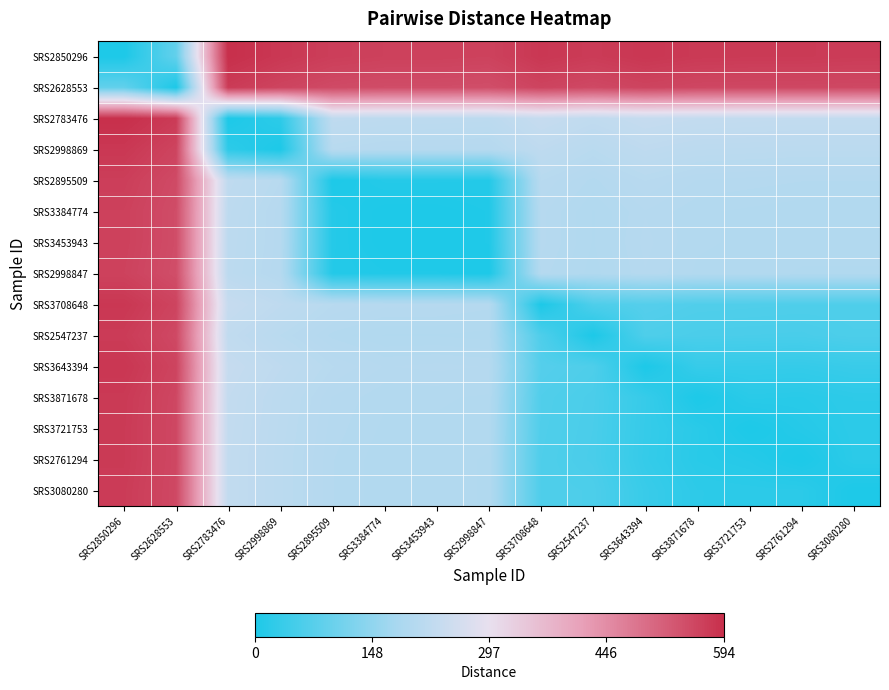

Which series has the largest total across all categories?

SRS2850296